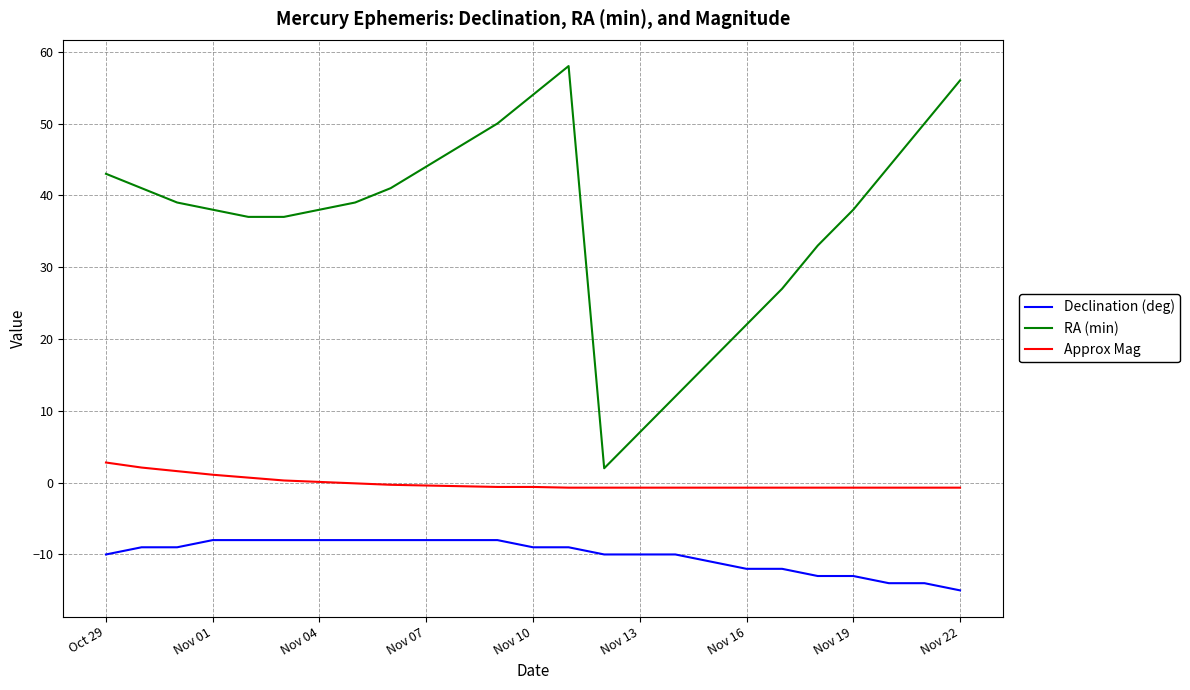

Which series has the largest range (max minus min)?

RA (min)